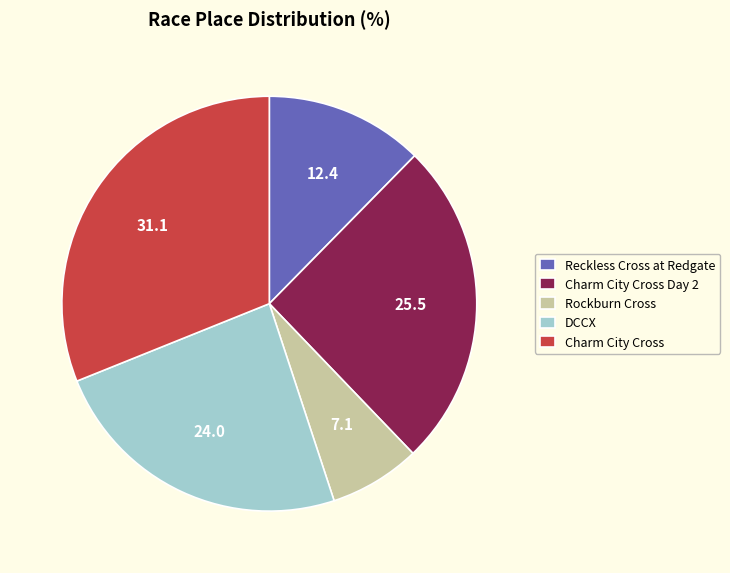

Which slice is the largest?

Charm City Cross